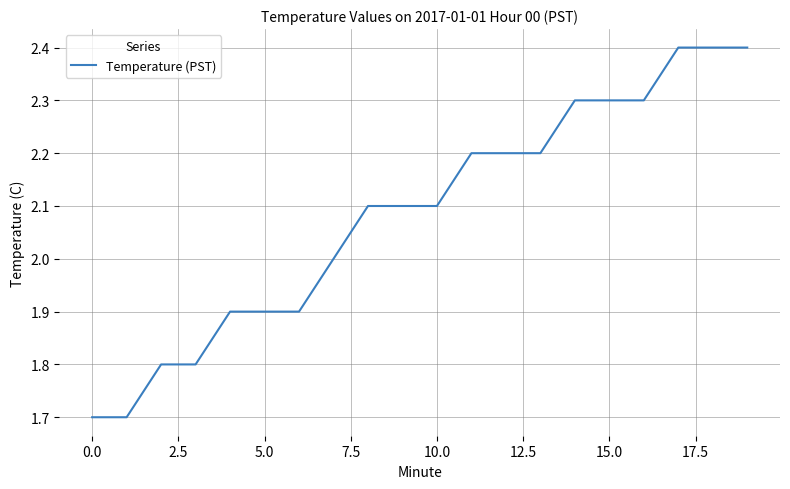

What is the minimum value shown in the chart?

1.7